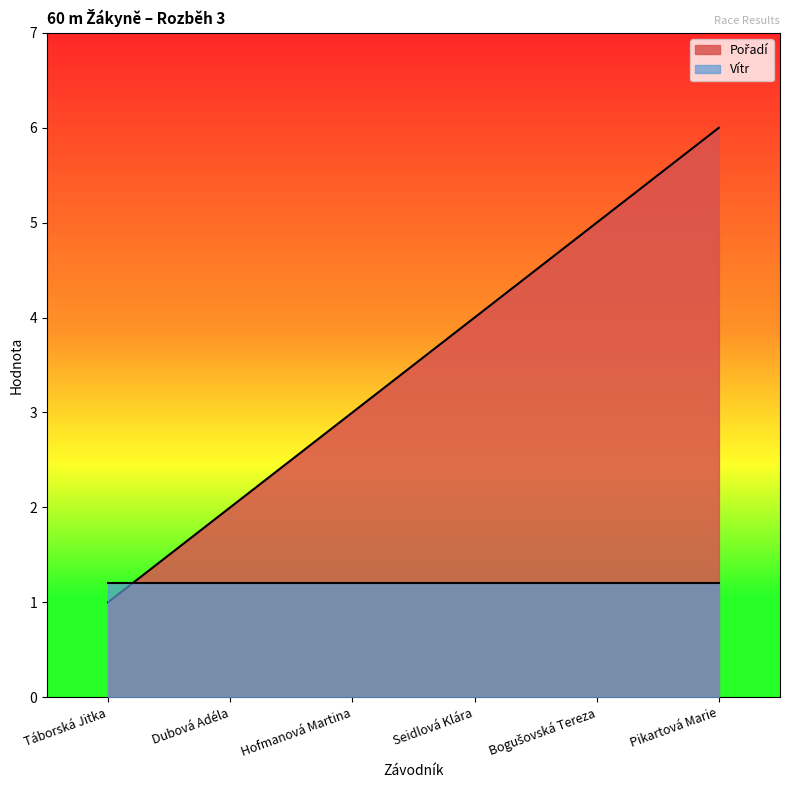

Reading left to right, extract all data points from this chart.

Táborská Jitka=1	Dubová Adéla=2	Hofmanová Martina=3	Seidlová Klára=4	Bogušovská Tereza=5	Pikartová Marie=6